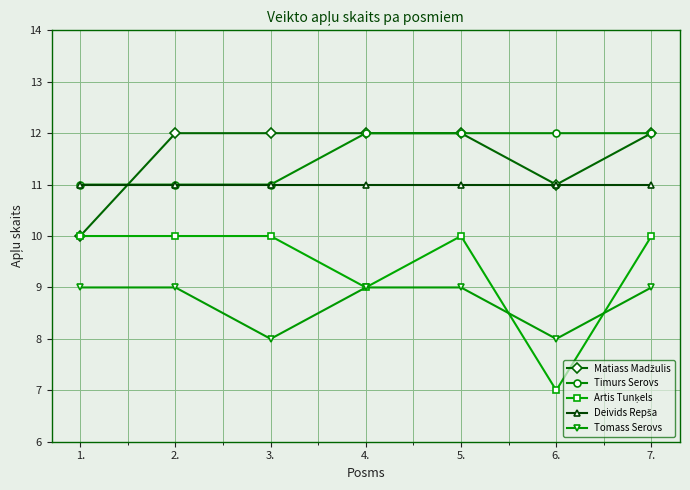

True or false: Tomass Serovs and Timurs Serovs intersect in this chart.

False